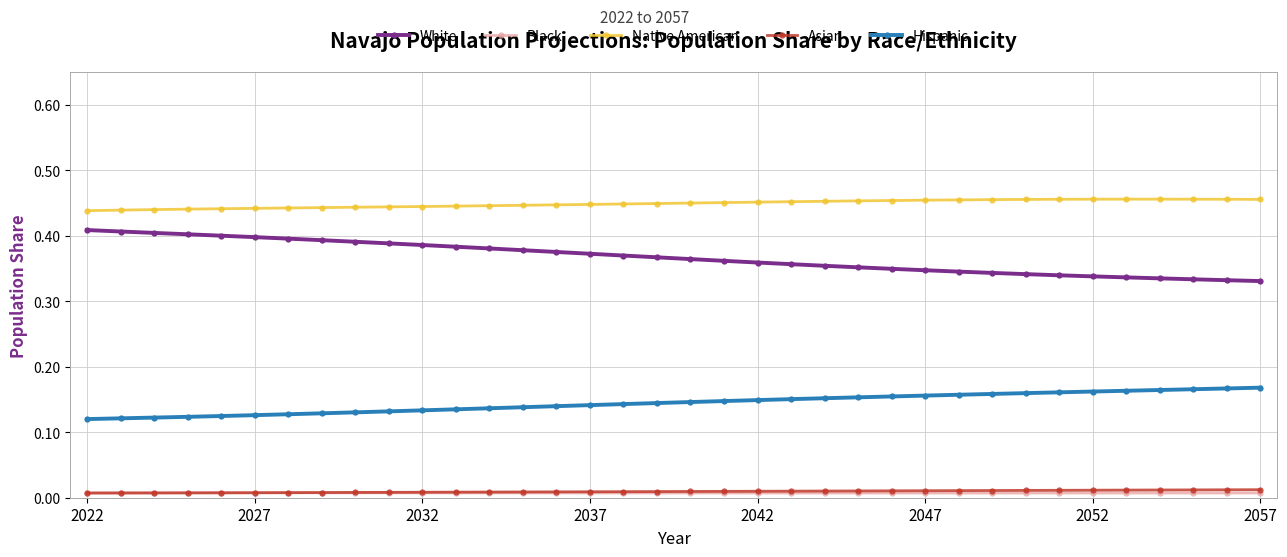

How many Native American values are between 0 and 1?

36